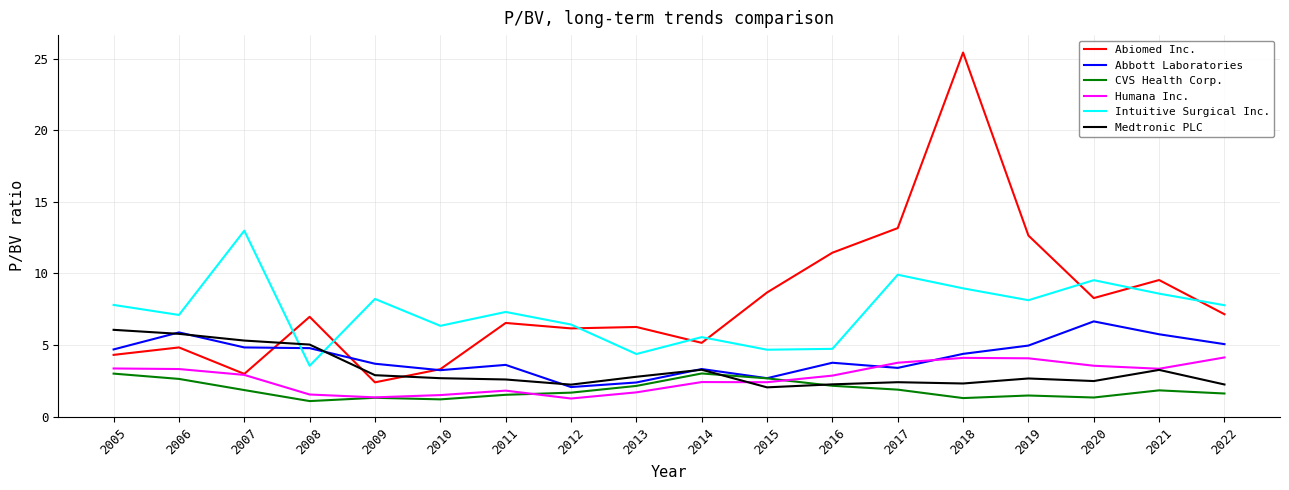

At which category is the sum across all series the highest?

2018